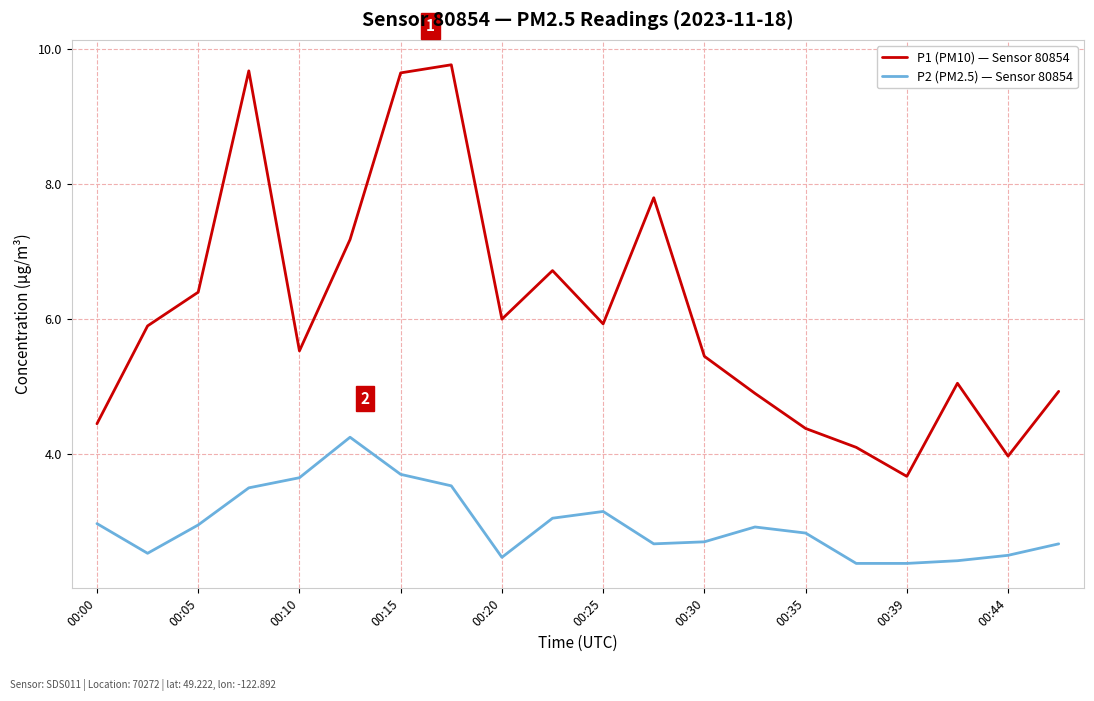

At how many categories does at least one series exceed 3?

20